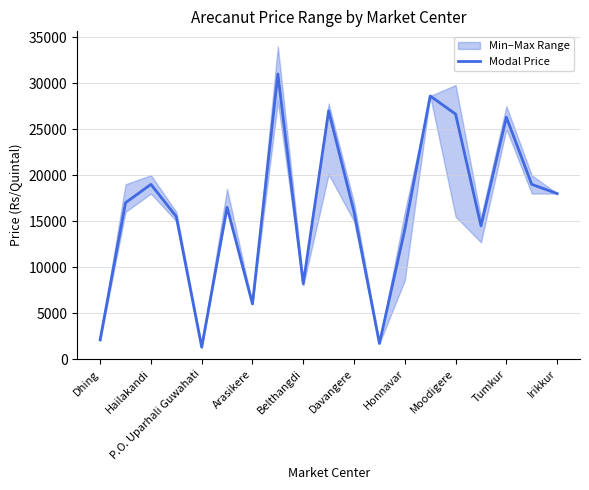

How many lines are shown in the chart?

1